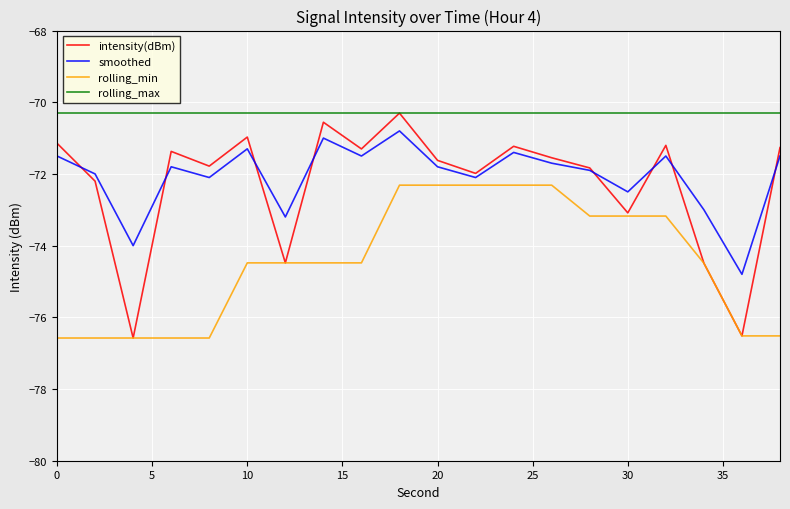

True or false: rolling_max and smoothed cross at least once.

False